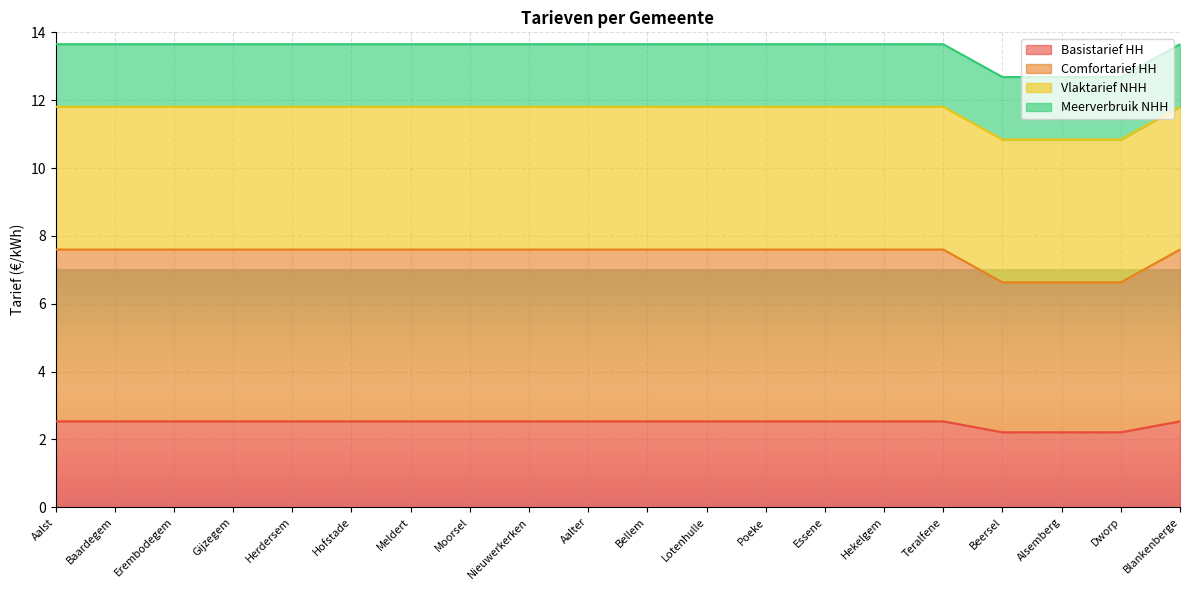

What is the total value across all series at Erembodegem?

13.6